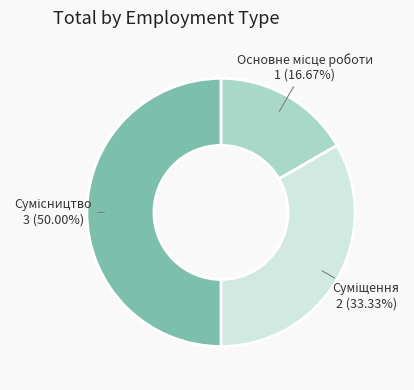

Is there a majority slice in this chart?

No